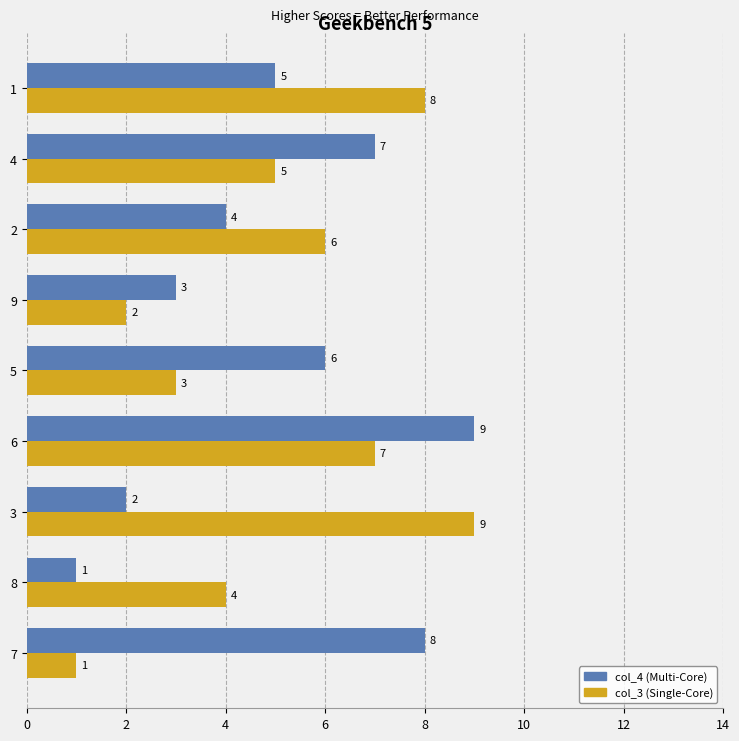

What is the spread (max minus min) of values at 8?

3